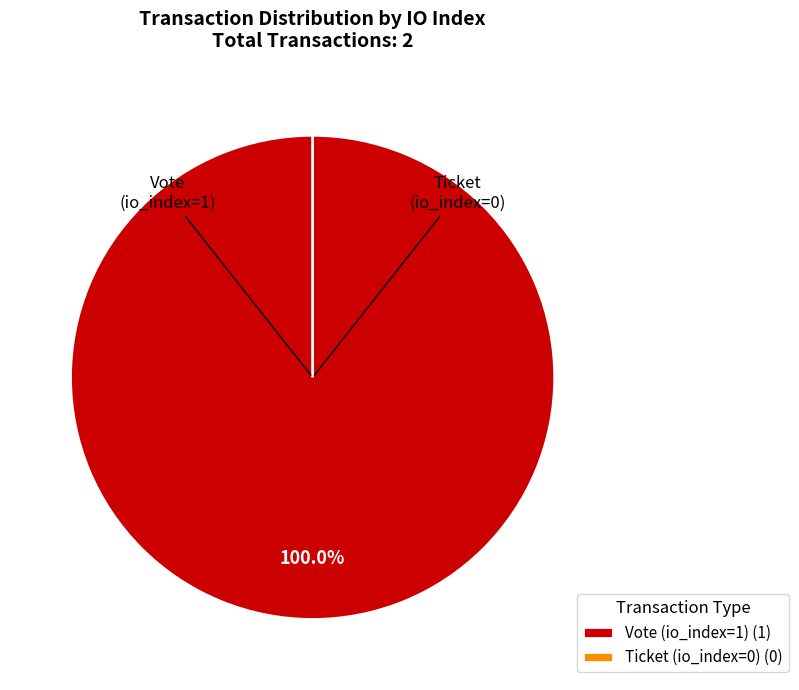

Which slice is the smallest?

Ticket (io_index=0)